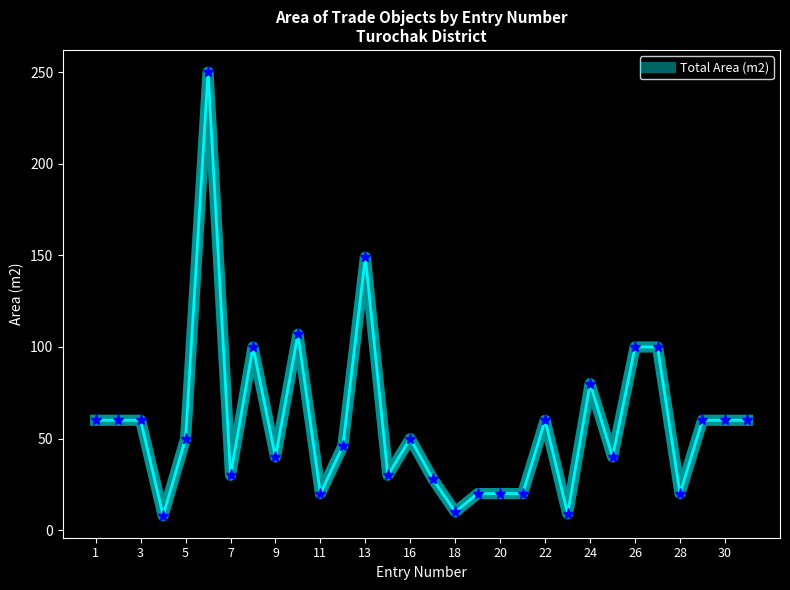

What is the maximum value shown in the chart?

250